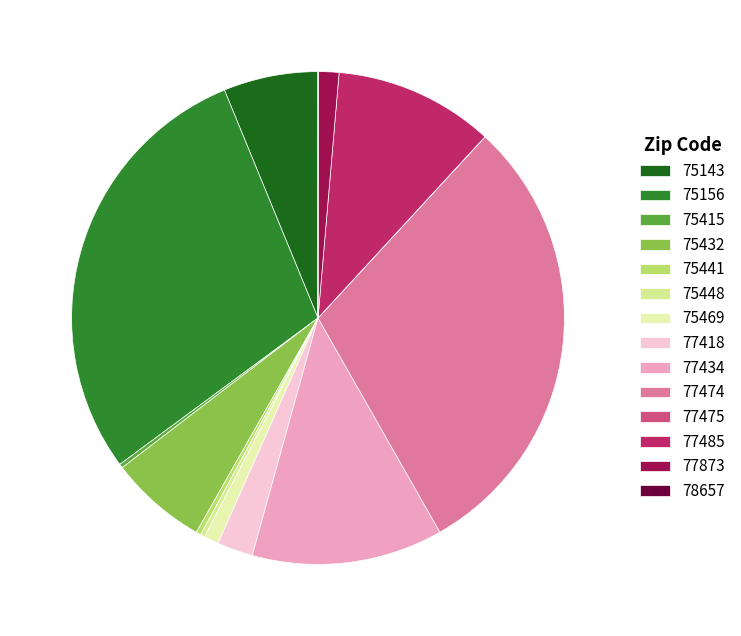

How much of the chart is everything except 77434?

87.5%